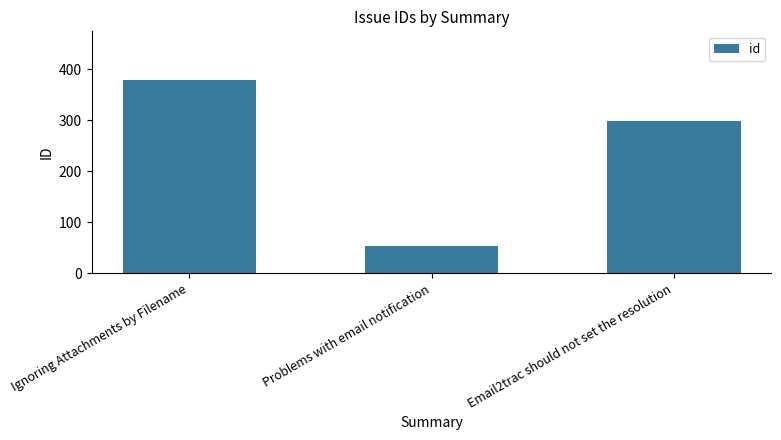

Approximately how many times larger is the value at Problems with email notification compared to Ignoring Attachments by Filename?

0.1